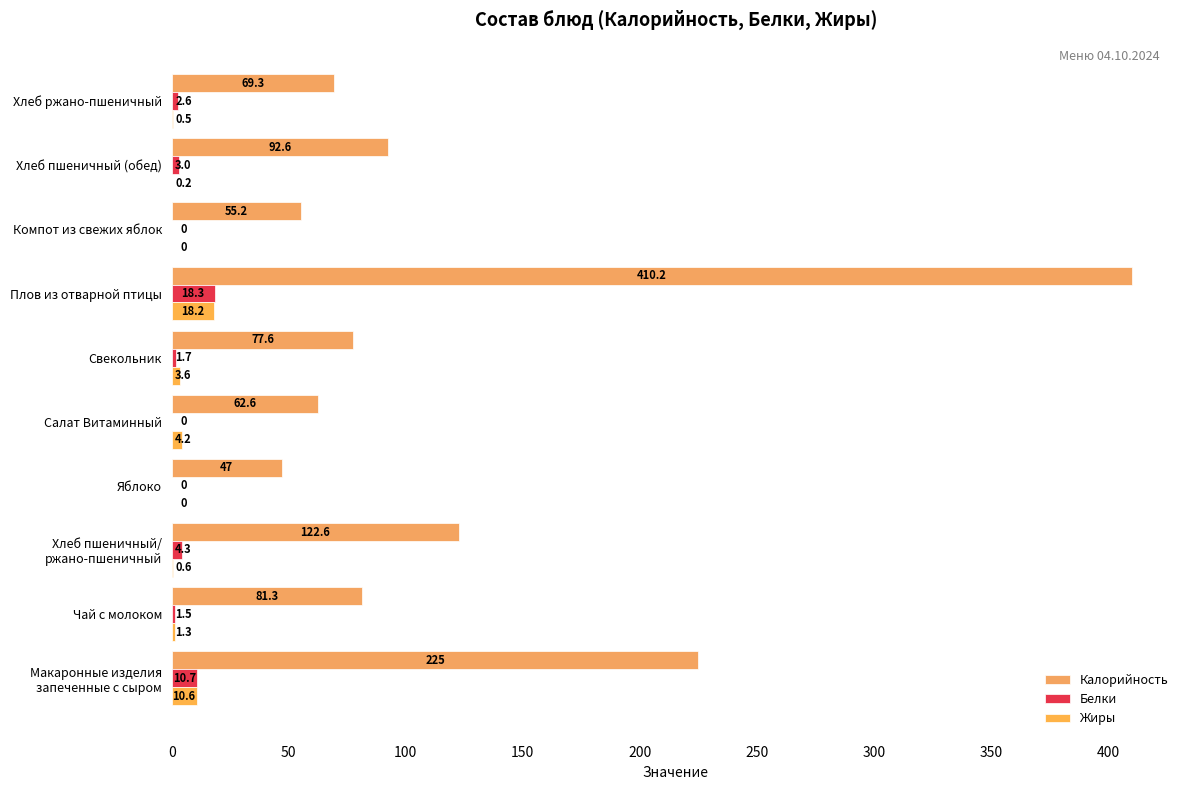

What is the average value of the Жиры series?

3.9